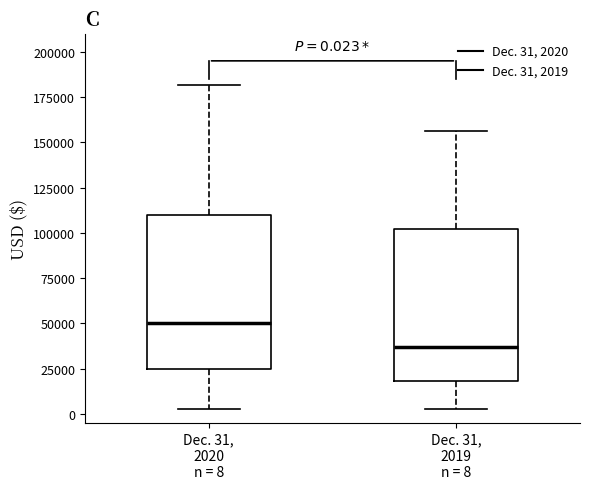

Which box's median line is the highest?

Dec. 31, 2020 n = 8